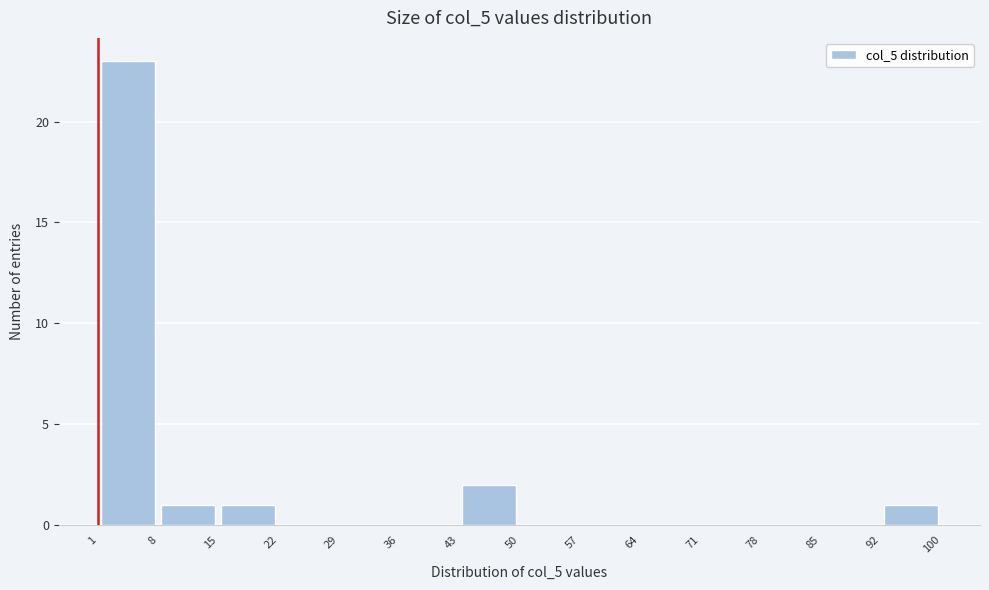

Reading left to right, list every bar in this chart as the range it spans on the x-axis followed by its height. The values are not printed on the chart, so give them approximately, as read against the axis.

1 to 8: 23
8 to 15: 1
15 to 22: 1
22 to 29: 0
29 to 36: 0
36 to 43: 0
43 to 50: 2
50 to 57: 0
57 to 64: 0
64 to 71: 0
71 to 78: 0
78 to 85: 0
85 to 92: 0
92 to 100: 1